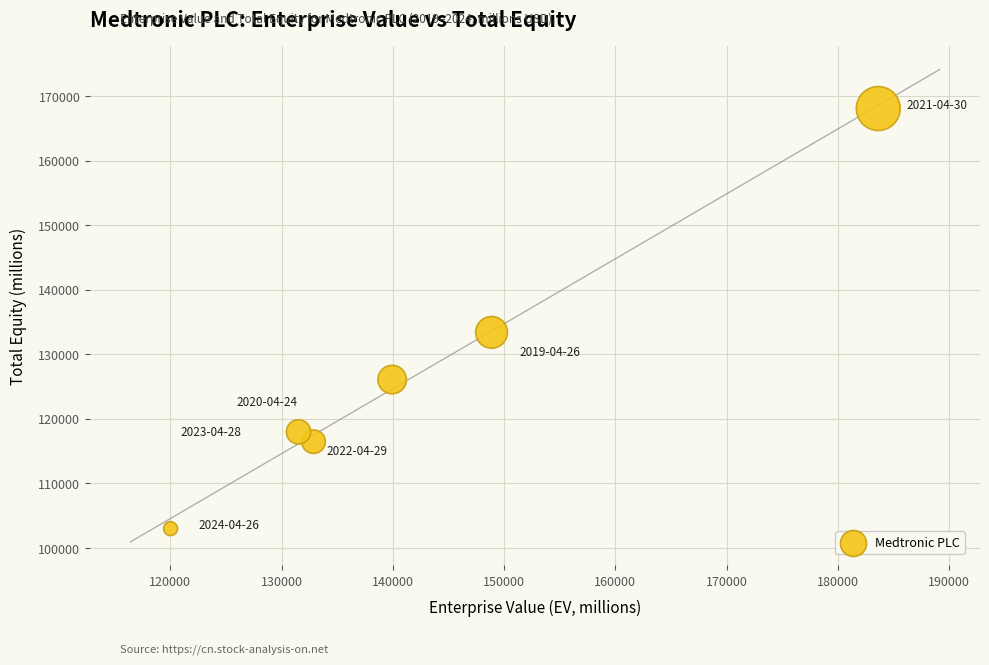

What is the range of Y values (max minus min)?

65062